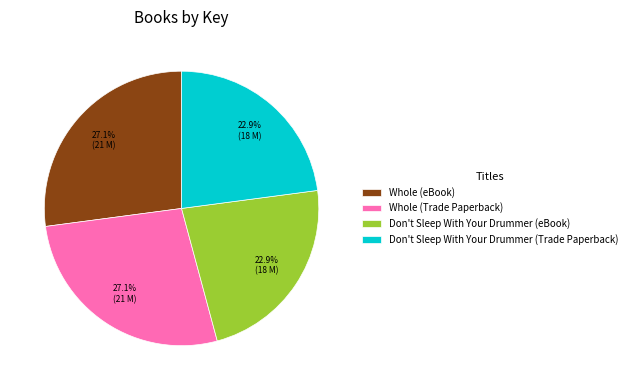

What is the ratio of the value at Don't Sleep With Your Drummer (eBook) to the value at Whole (eBook)?

0.8